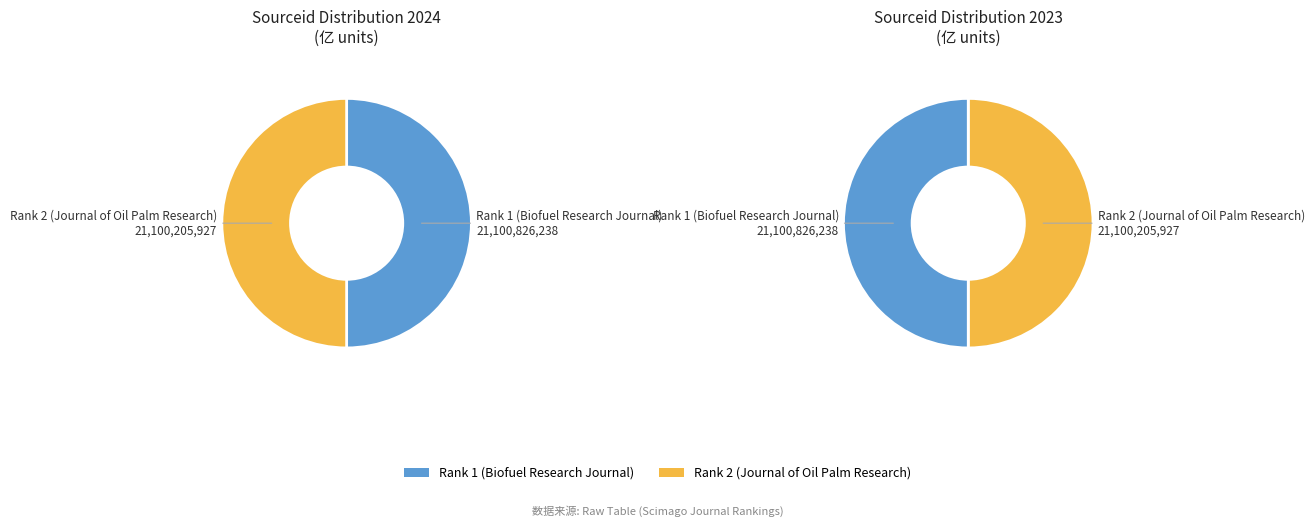

Combined, do Rank 2 (Journal of Oil Palm Research) and Rank 1 (Biofuel Research Journal) account for over 50%?

Yes